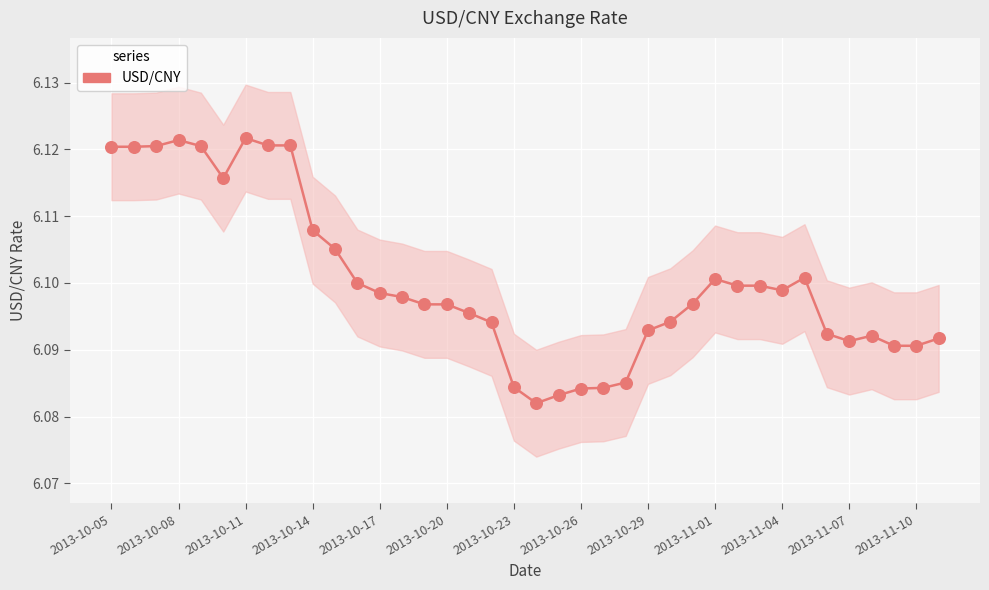

Which has a higher value, 16 or 2013-10-11?

2013-10-11